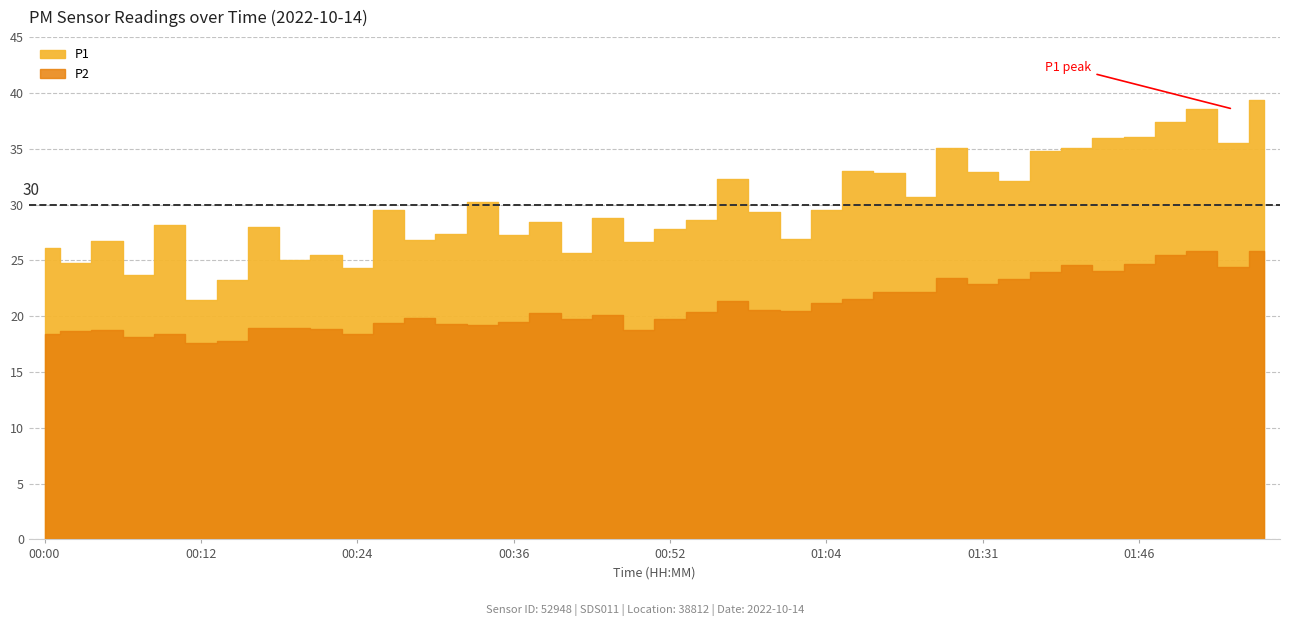

Which series has the widest spread of values?

P1